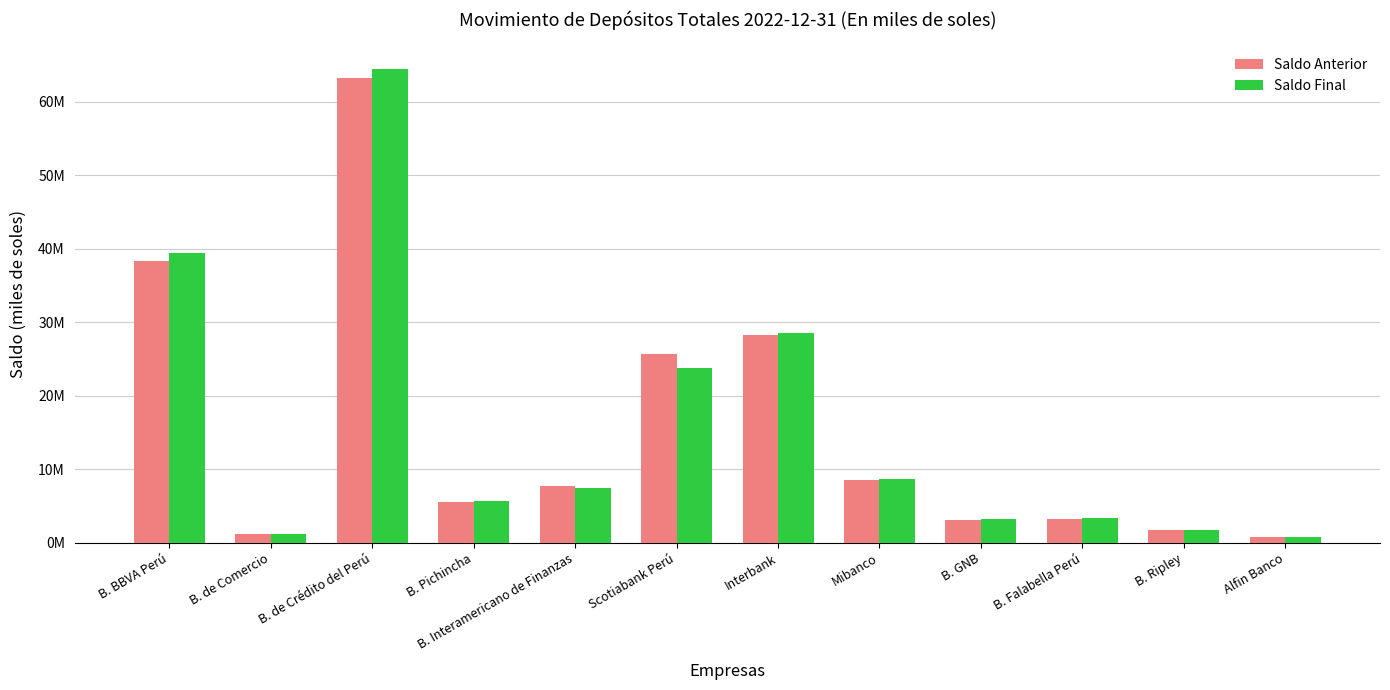

At which category is the sum across all series the highest?

B. de Crédito del Perú